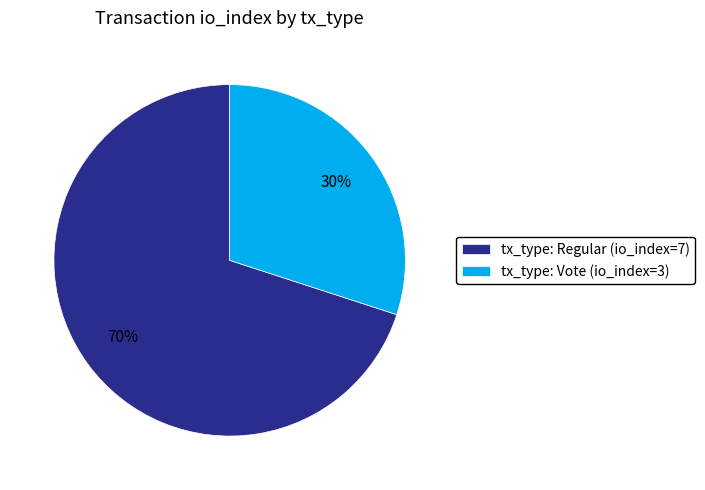

Which has a higher value, tx_type: Vote (io_index=3) or tx_type: Regular (io_index=7)?

tx_type: Regular (io_index=7)